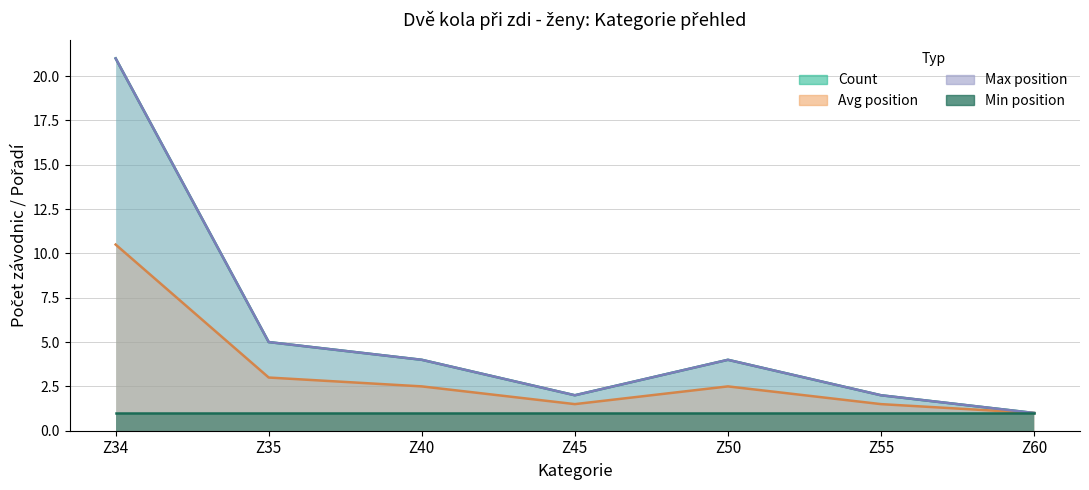

True or false: Max_pos and Count intersect in this chart.

False